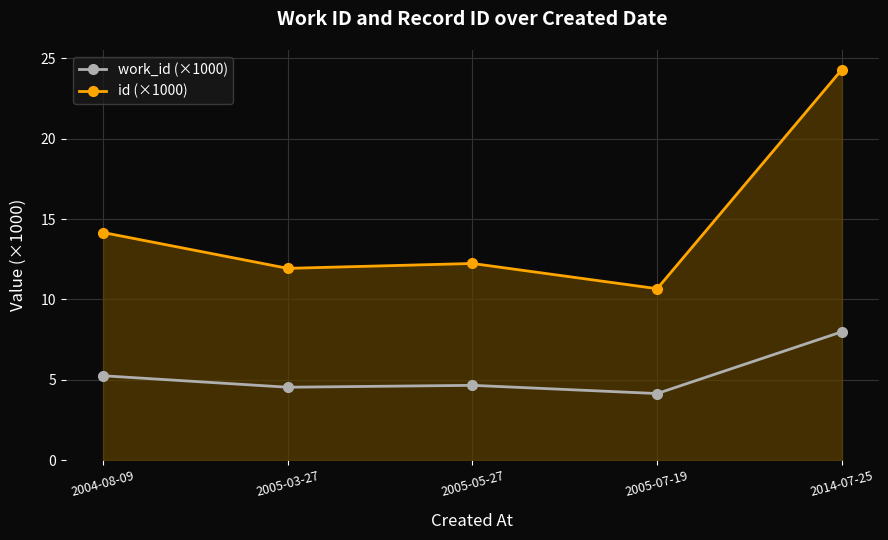

Rank the series at 2014-07-25 from lowest to highest value.

work_id (×1000), id (×1000)